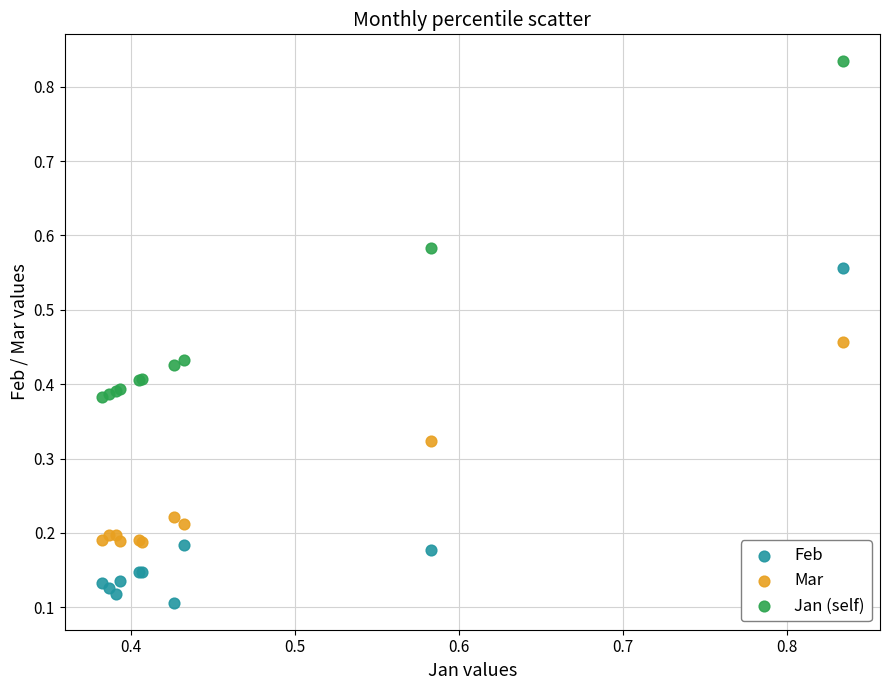

Which series contains the lowest Y value?

Feb